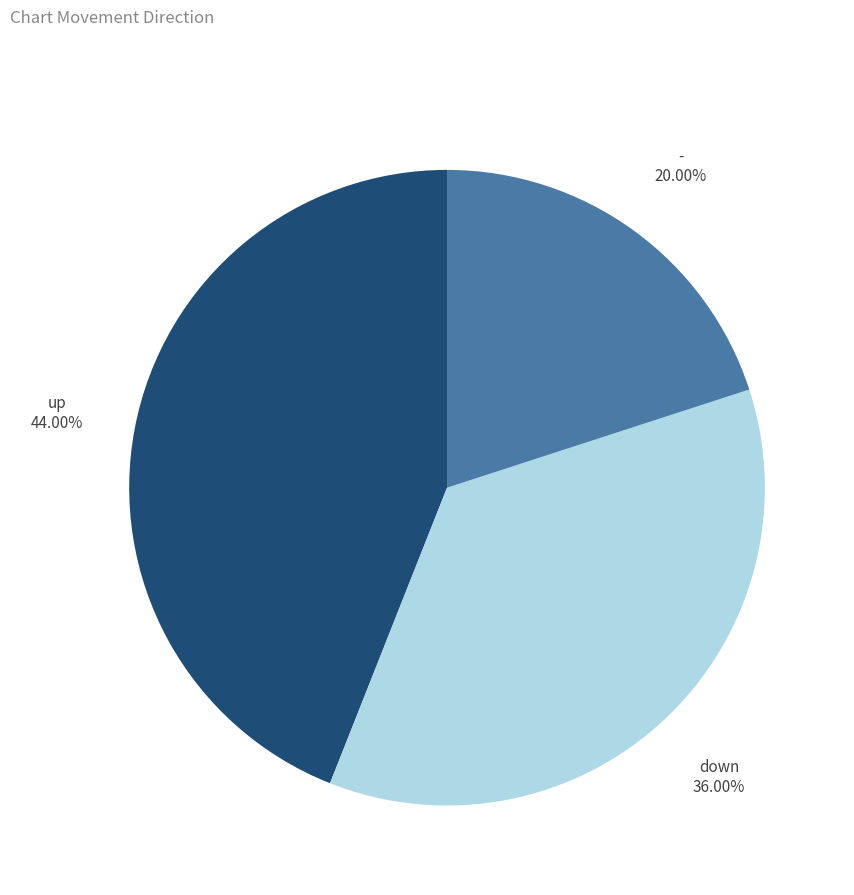

Is there any slice that represents more than half of the pie?

No